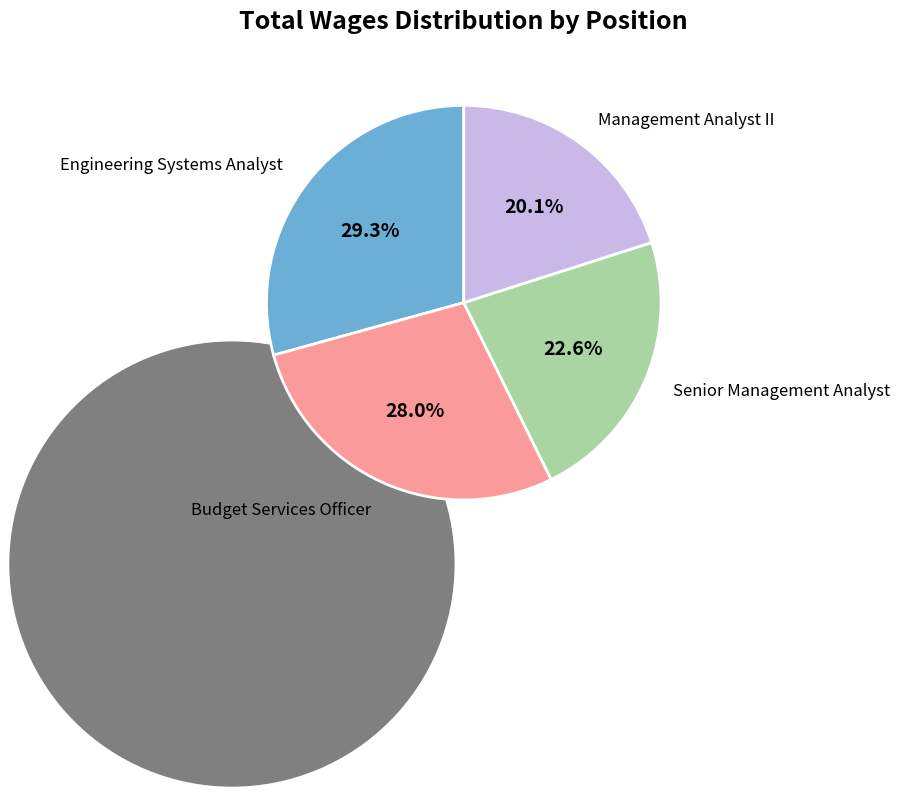

What is the change in value from Engineering Systems Analyst to Management Analyst II?

-45923